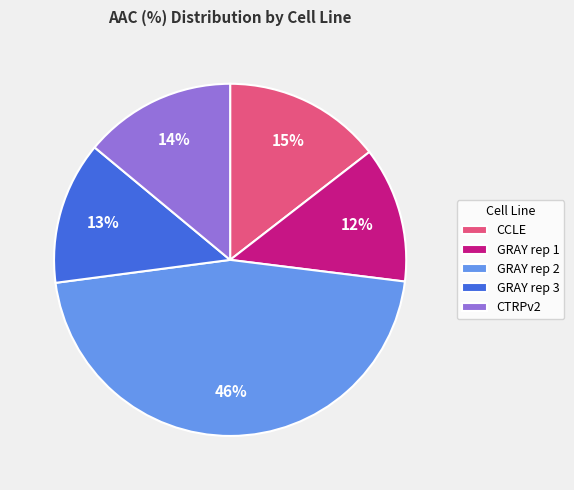

To the nearest percent, what percentage of the pie is CCLE?

15%